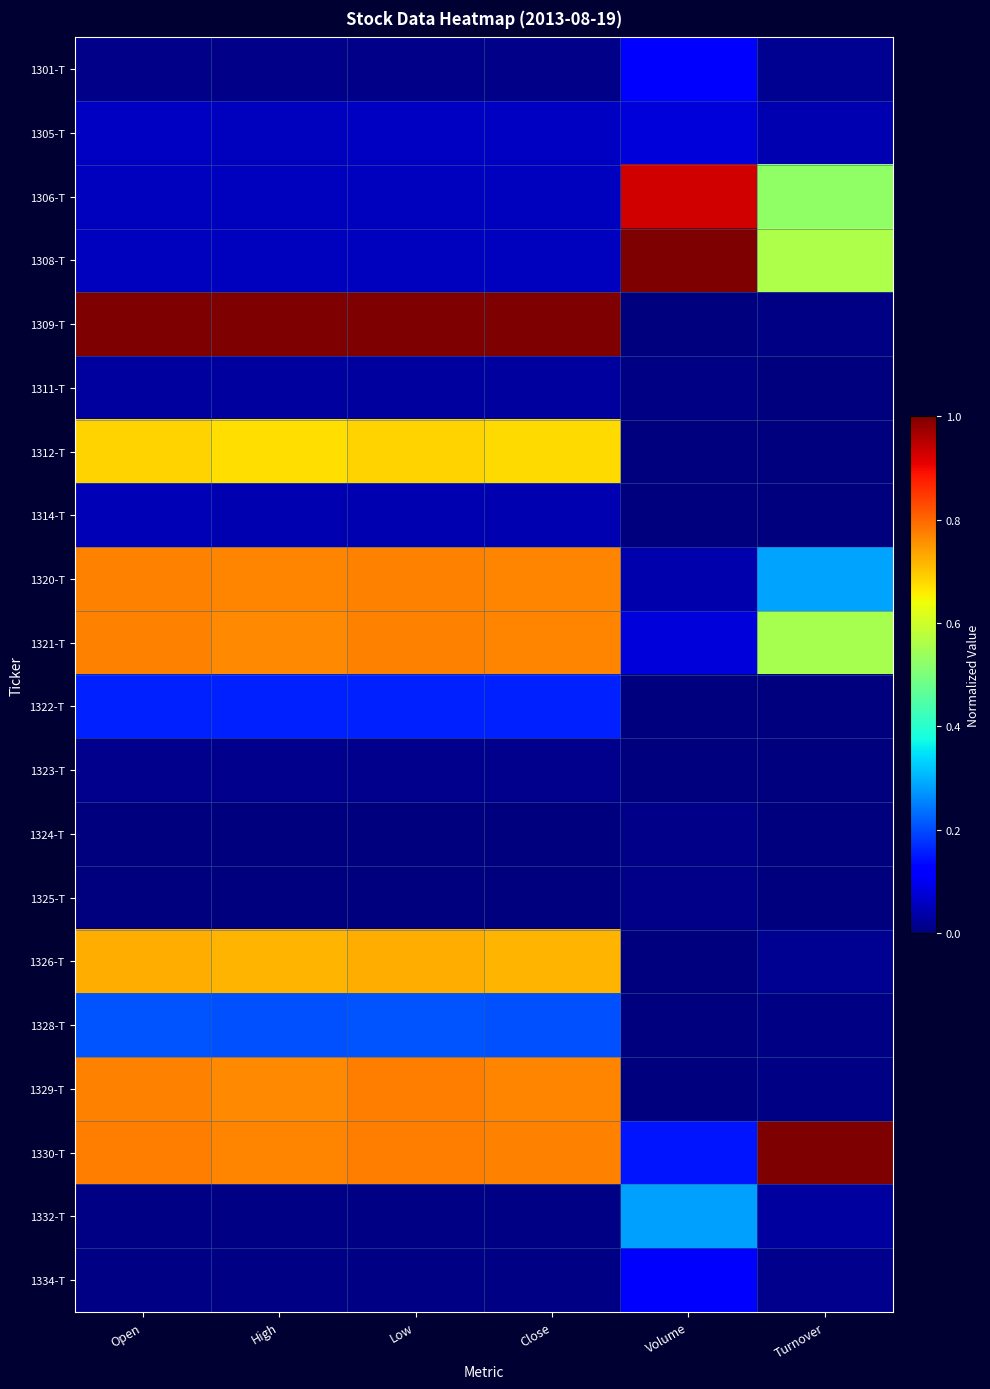

At which category is the sum across all series the highest?

Low